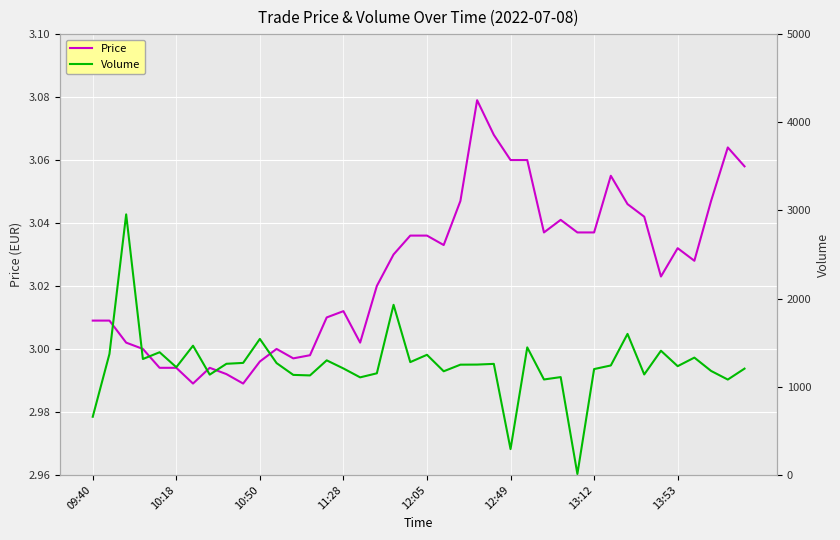

The Price series shows 1.0 at 12:05. True or false?

False